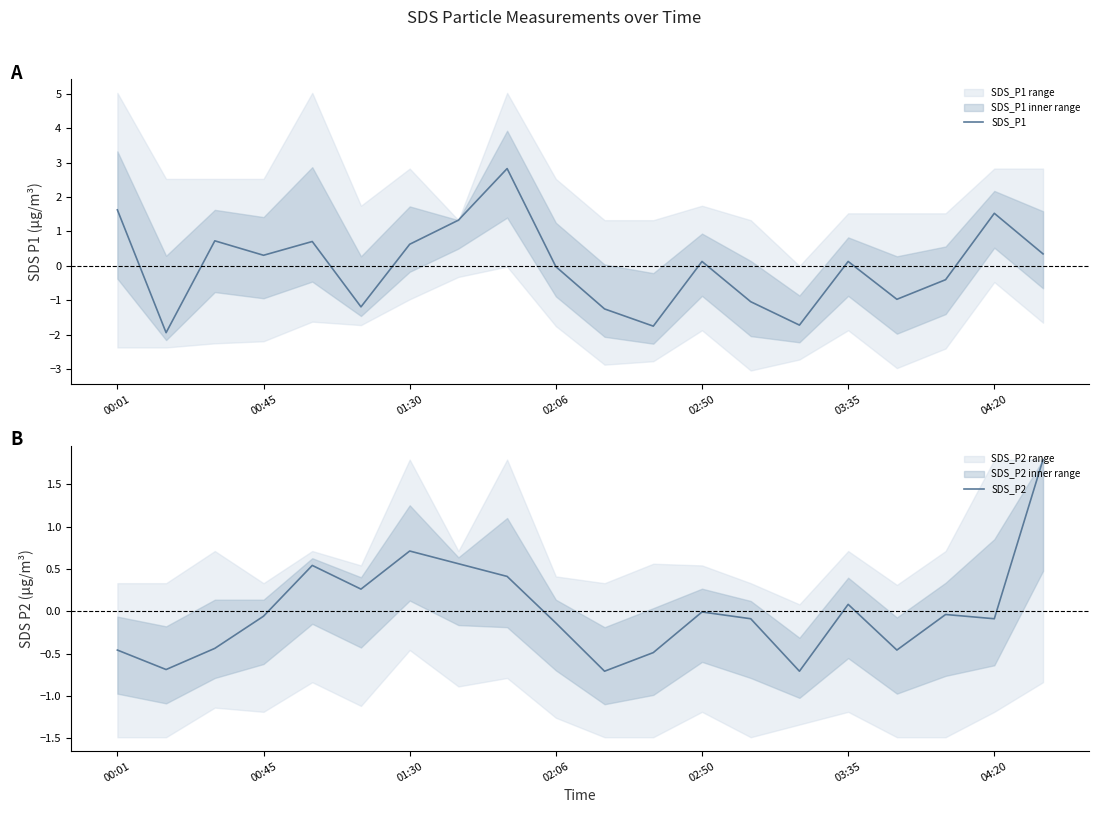

Is it true that SDS_P1 equals 2.4 at 04:20?

False